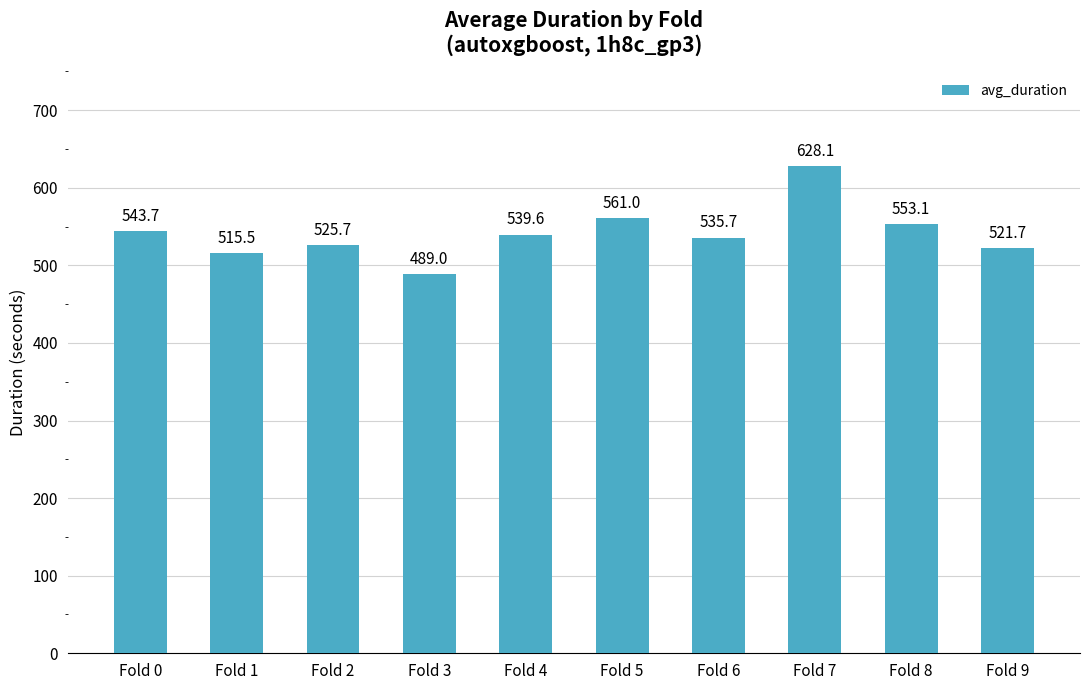

What is the value of the 5th bar from the left?

539.6